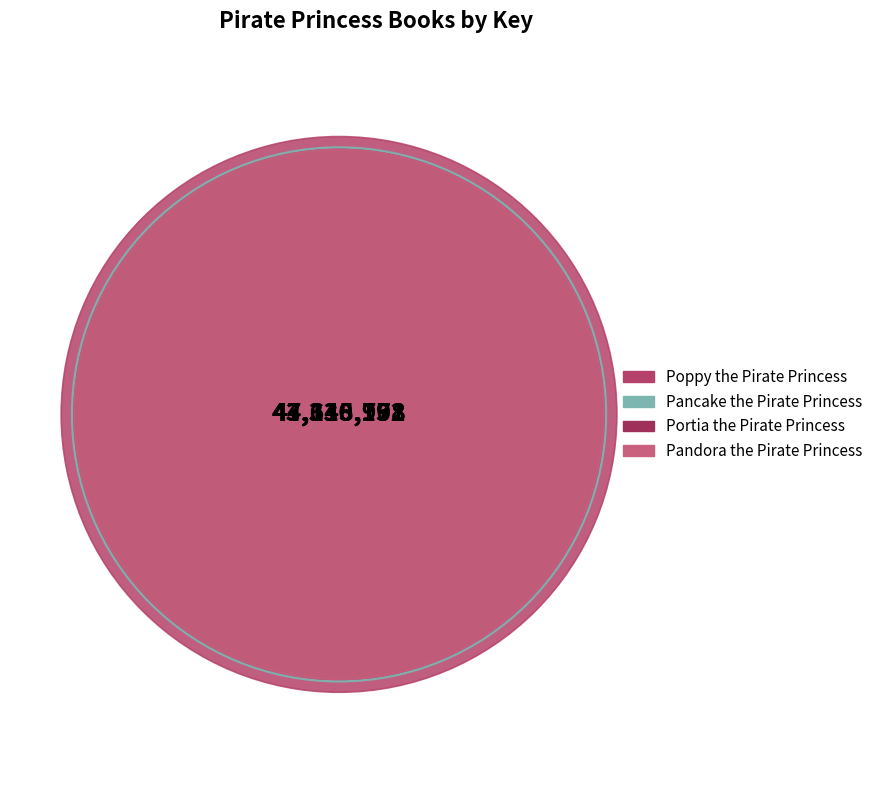

Which slice is the smallest?

Pandora the Pirate Princess